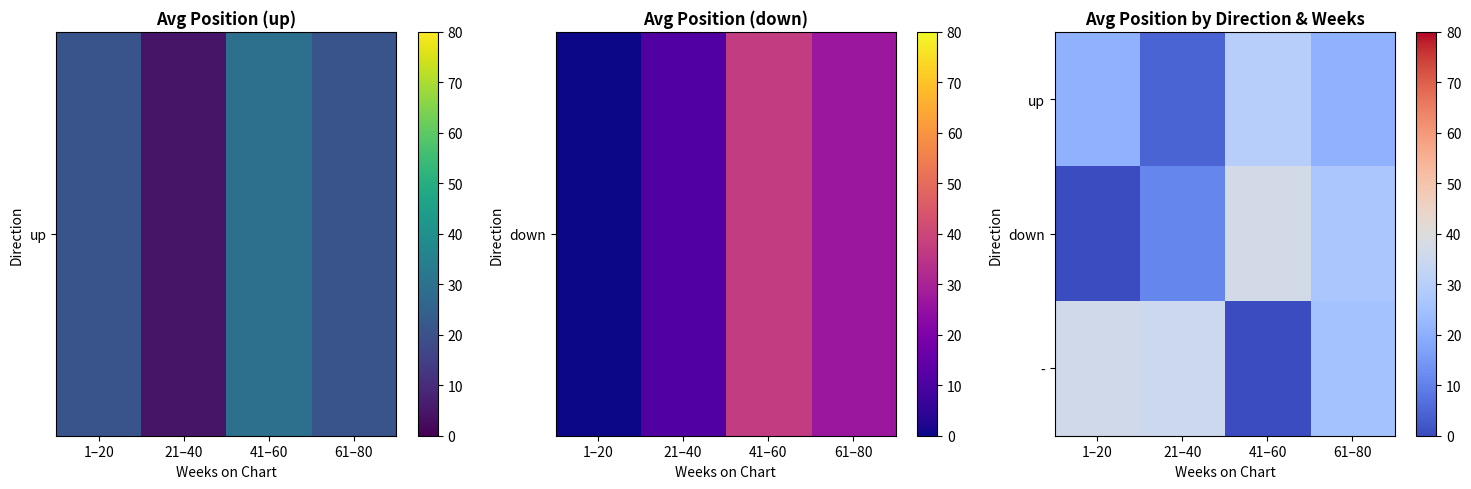

How many distinct data groups are displayed?

3